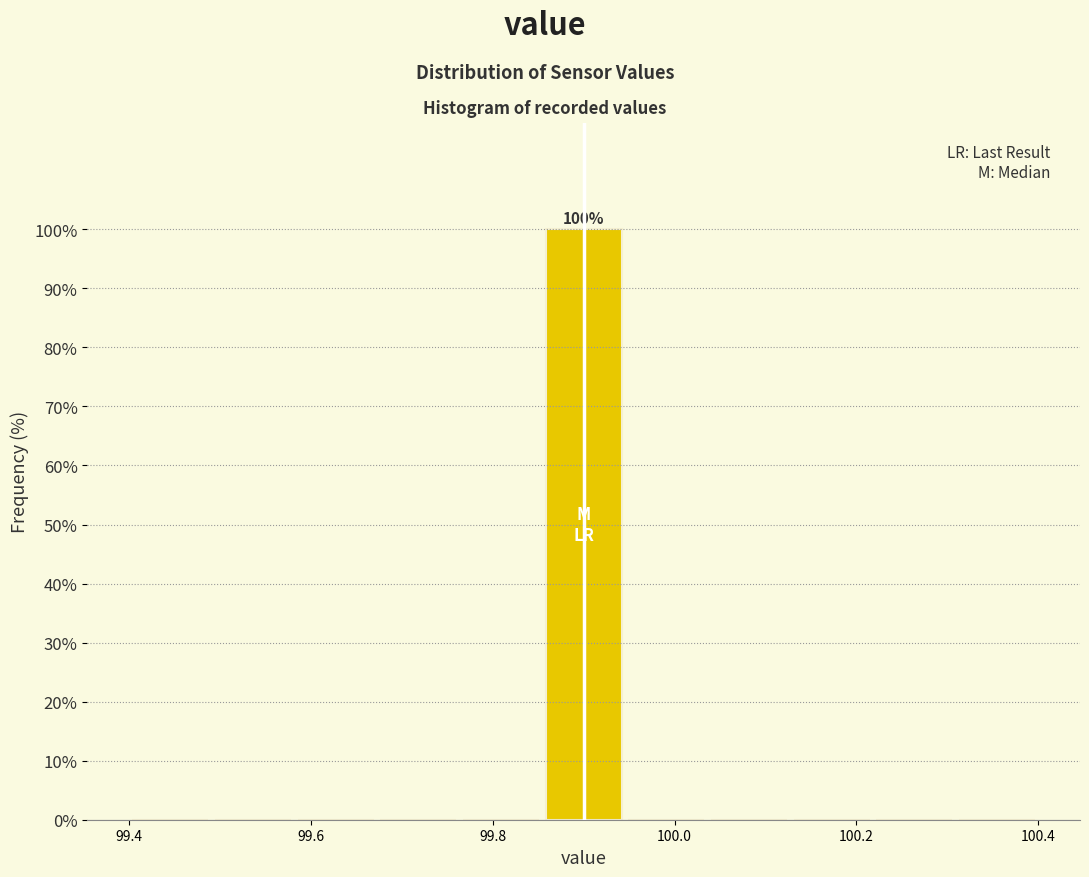

Which range on the x-axis has the tallest bar?

99.86 to 99.94